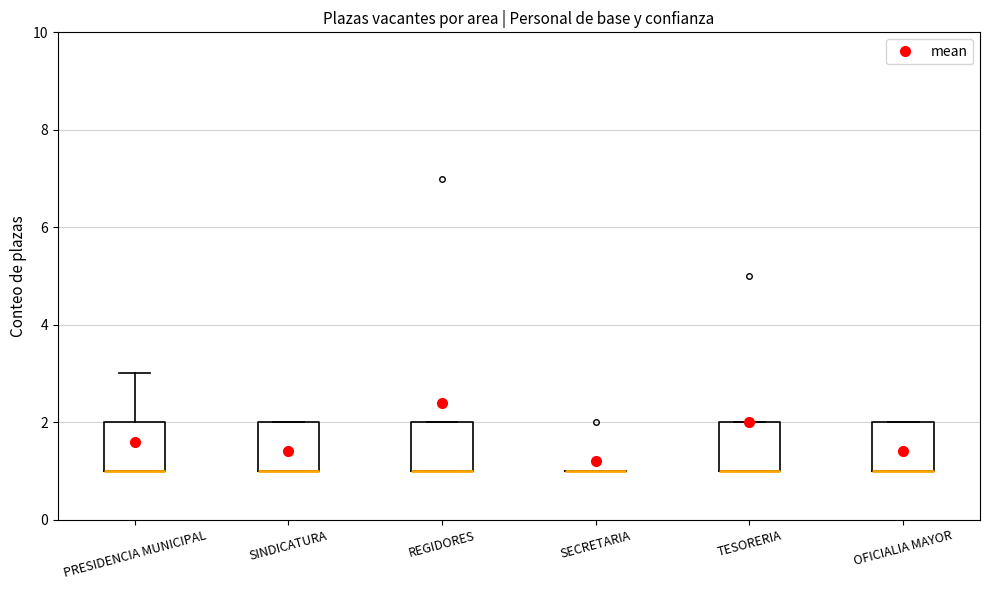

Reading left to right, transcribe this box plot: for each box, give where its median line is, the range the box spans, and where its two whiskers end, as read against the y-axis. The values are not printed on the chart, so give them approximately, as read against the axis.

PRESIDENCIA MUNICIPAL: median 1 (drawn on the box's lower edge), box 1 to 2, whiskers 1 to 3
SINDICATURA: median 1 (drawn on the box's lower edge), box 1 to 2, whiskers 1 to 2
REGIDORES: median 1 (drawn on the box's lower edge), box 1 to 2, whiskers 1 to 2
SECRETARIA: box collapsed to a line at 1, whiskers 1 to 1
TESORERIA: median 1 (drawn on the box's lower edge), box 1 to 2, whiskers 1 to 2
OFICIALIA MAYOR: median 1 (drawn on the box's lower edge), box 1 to 2, whiskers 1 to 2